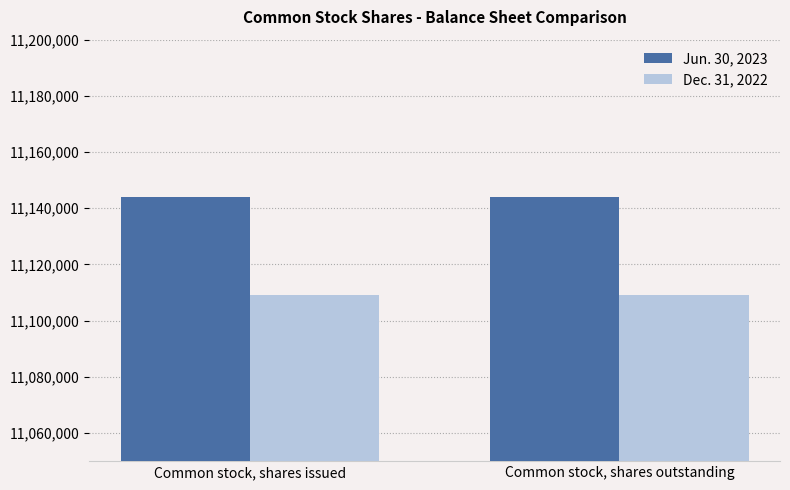

List the series in order of their overall mean, highest first.

Jun. 30, 2023, Dec. 31, 2022